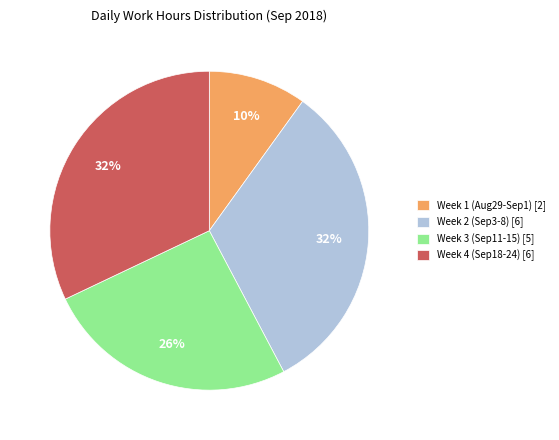

What is the ratio of the value at Week 3 (Sep11-15) [5] to the value at Week 1 (Aug29-Sep1) [2]?

2.6